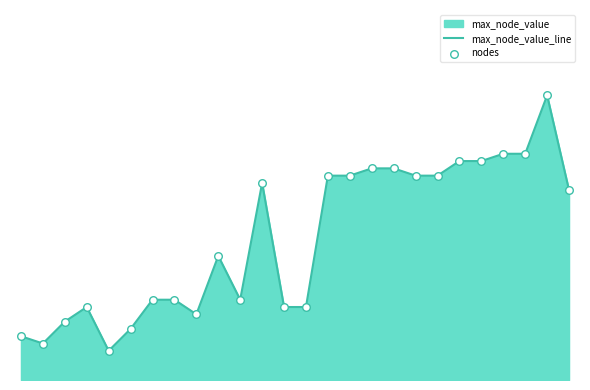

Is the value of nodes at 18 greater than the value of max_node_value_line at 6?

Yes